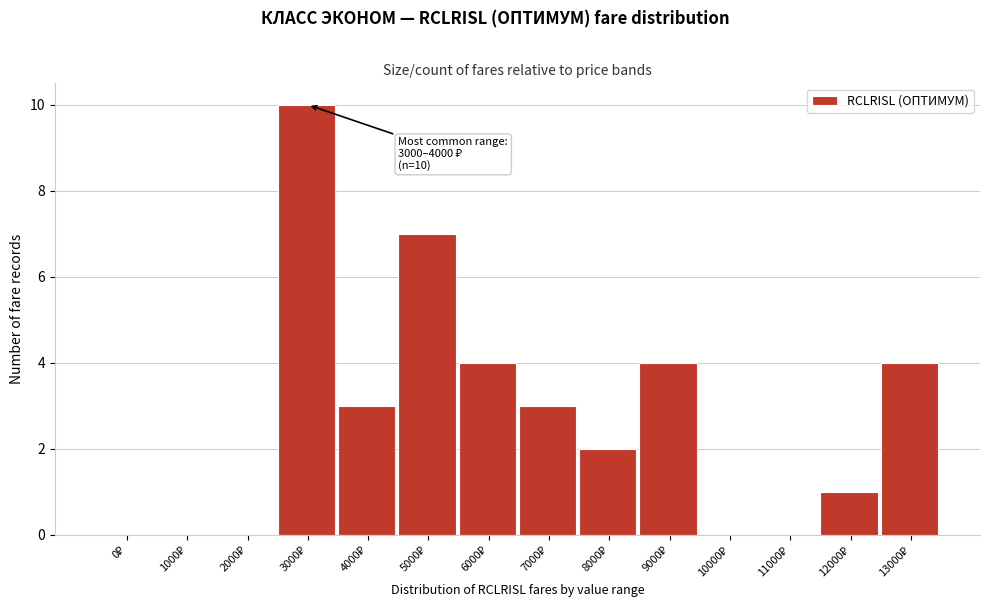

What is the greatest value displayed?

10